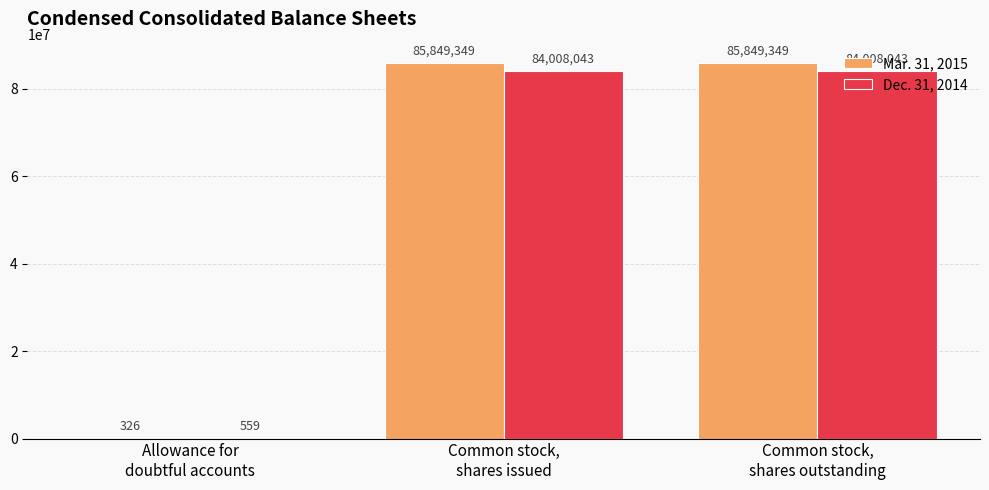

What is the greatest value displayed?

85849349